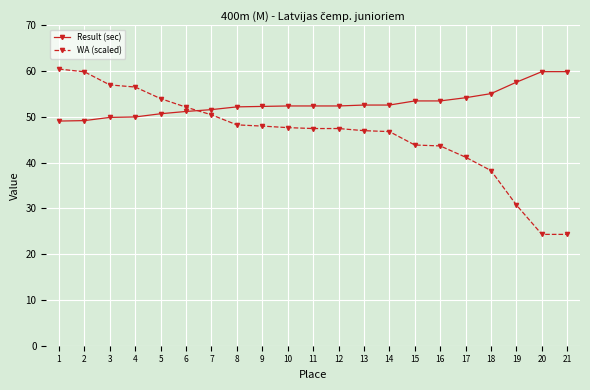

What is the minimum value shown in the chart?

24.3